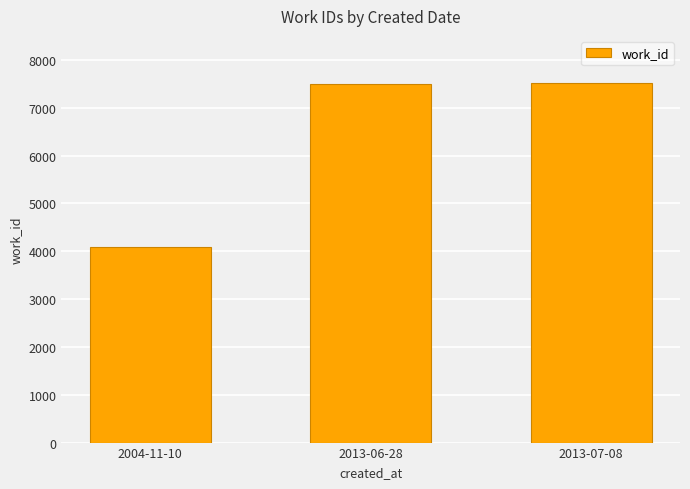

How many data points are less than 7490?

1